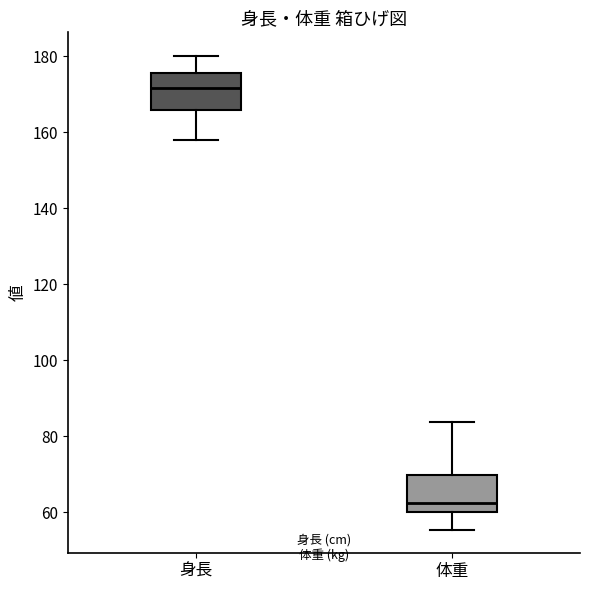

Where is the upper edge of the box for 身長 on the y-axis? The values are not printed on the chart, so give them approximately, as read against the axis.

176